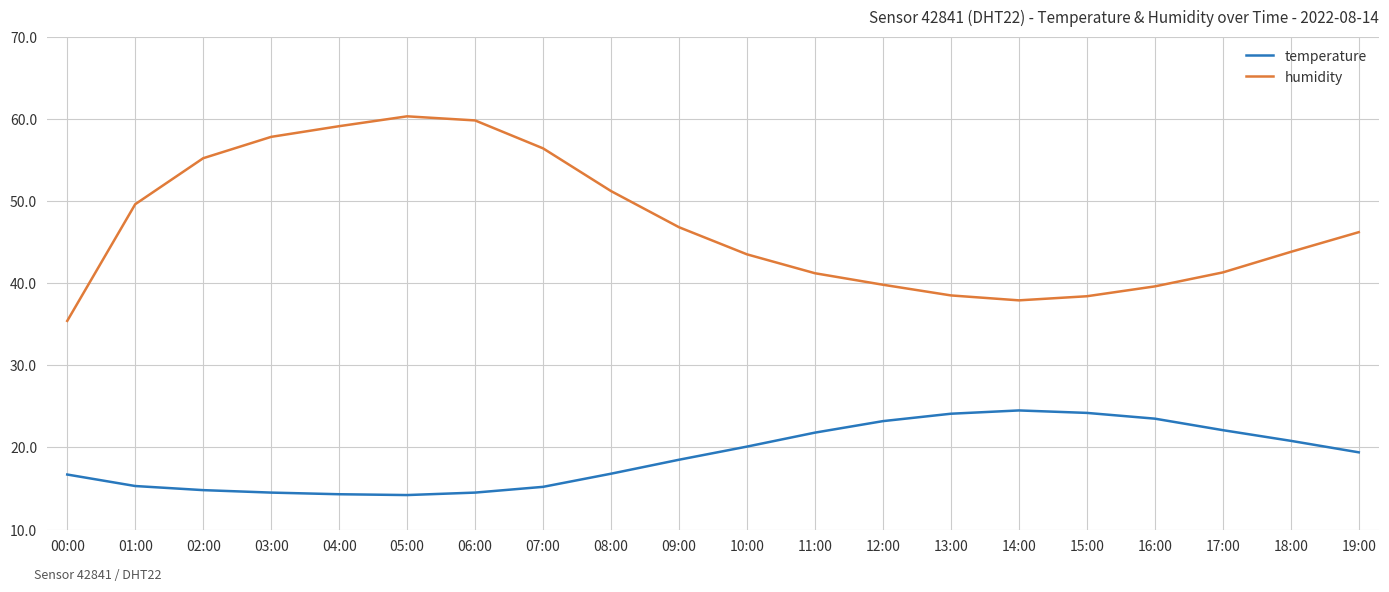

What is the difference between the humidity values at 18:00 and 09:00?

3.0